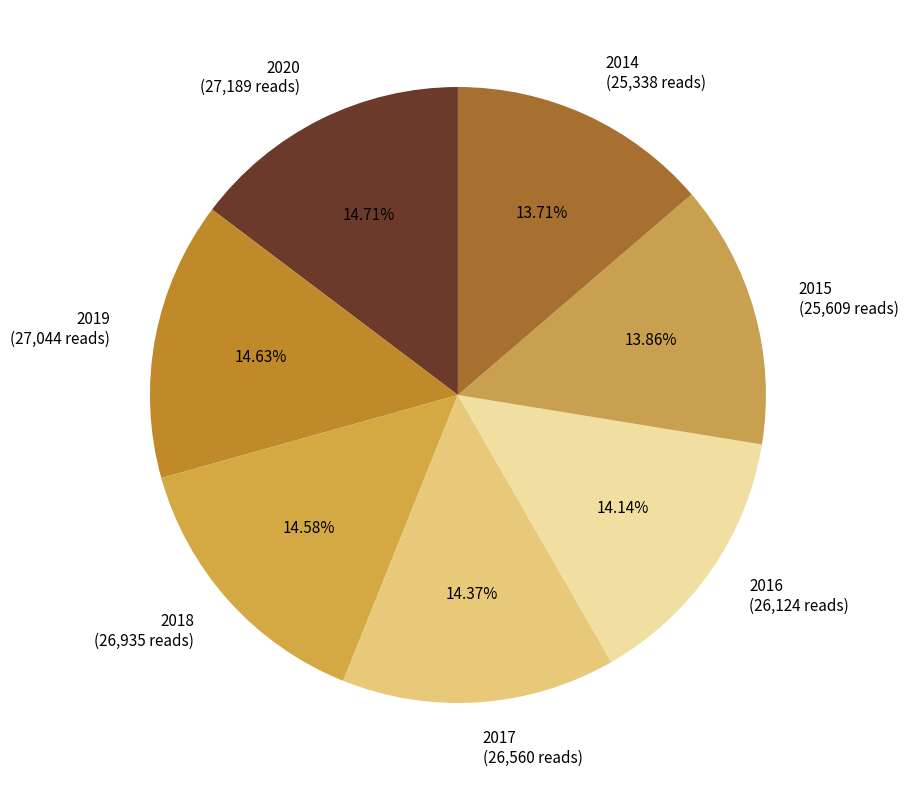

Does any single category account for the majority?

No